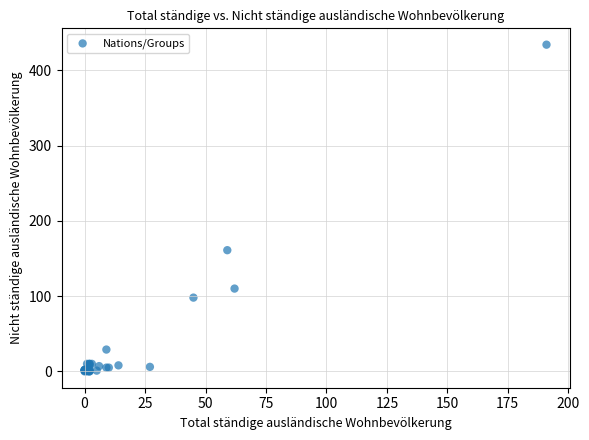

What Y value in the scatter plot is closest to 217?

161